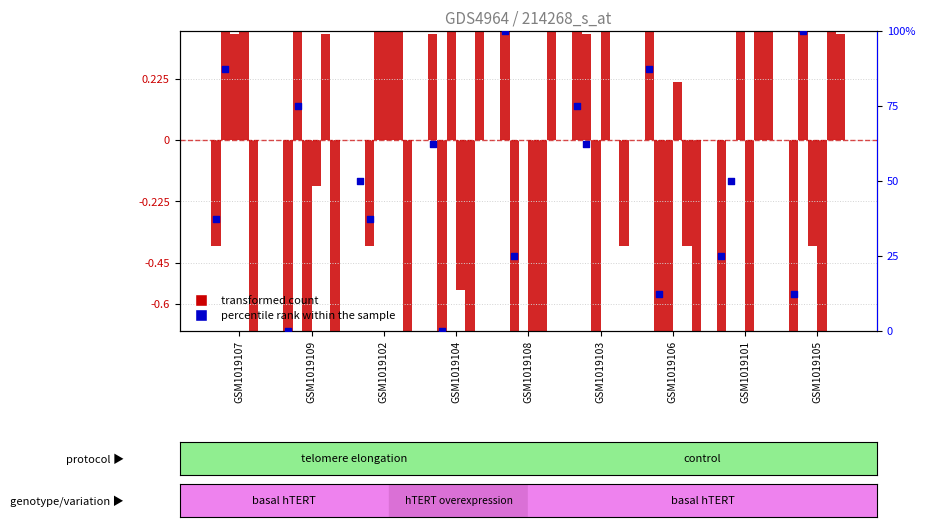

At how many categories does at least one series exceed 0?

9